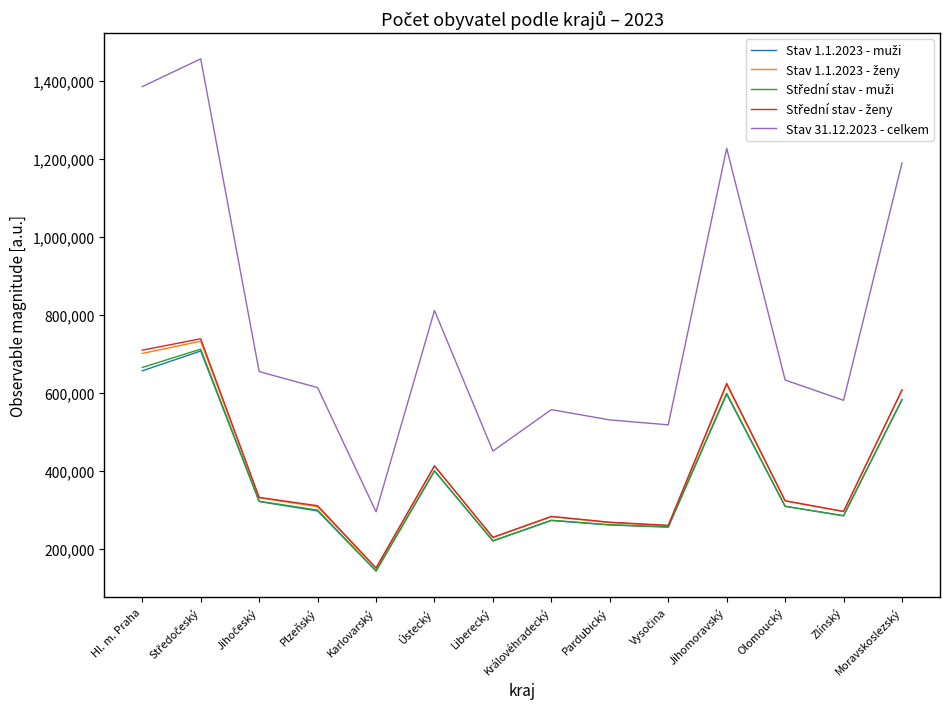

What position from the left is Liberecký?

7